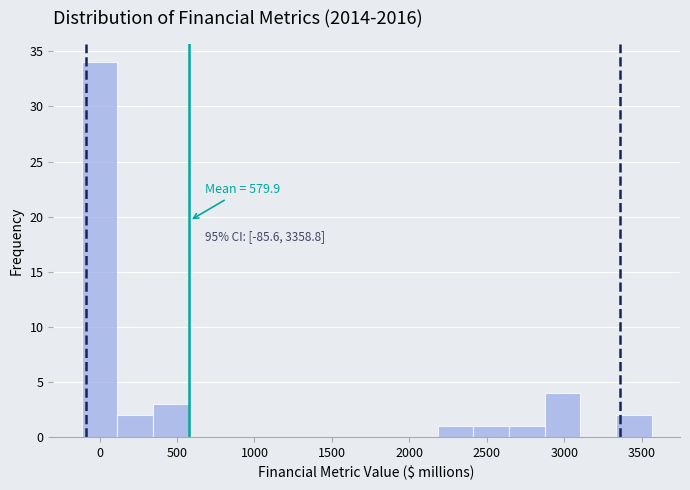

Which range on the x-axis has the tallest bar?

-100 to 100